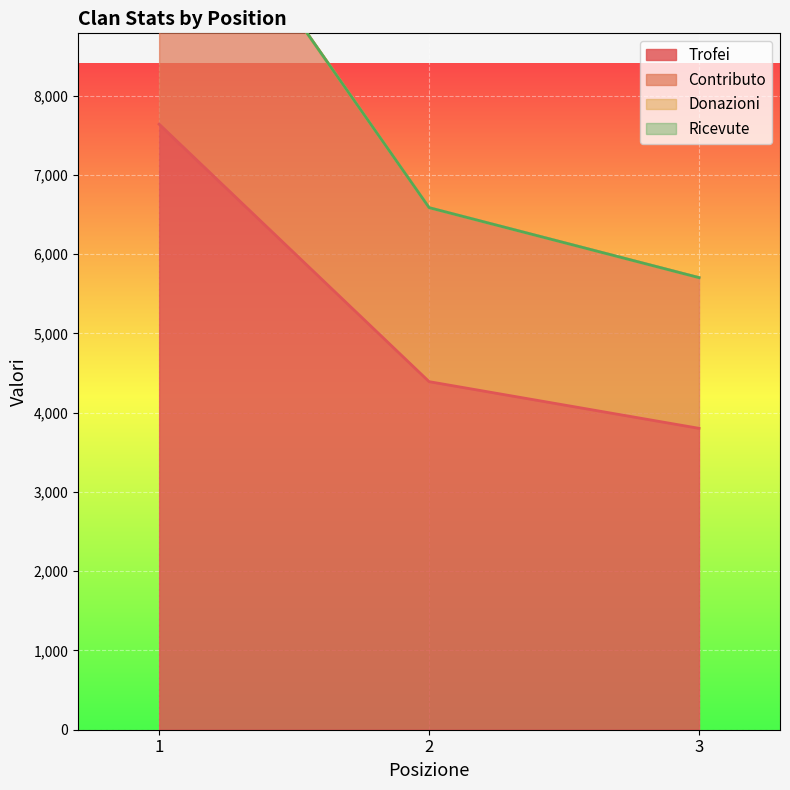

Count the Trofei values in the range 3802 to 7639.

3